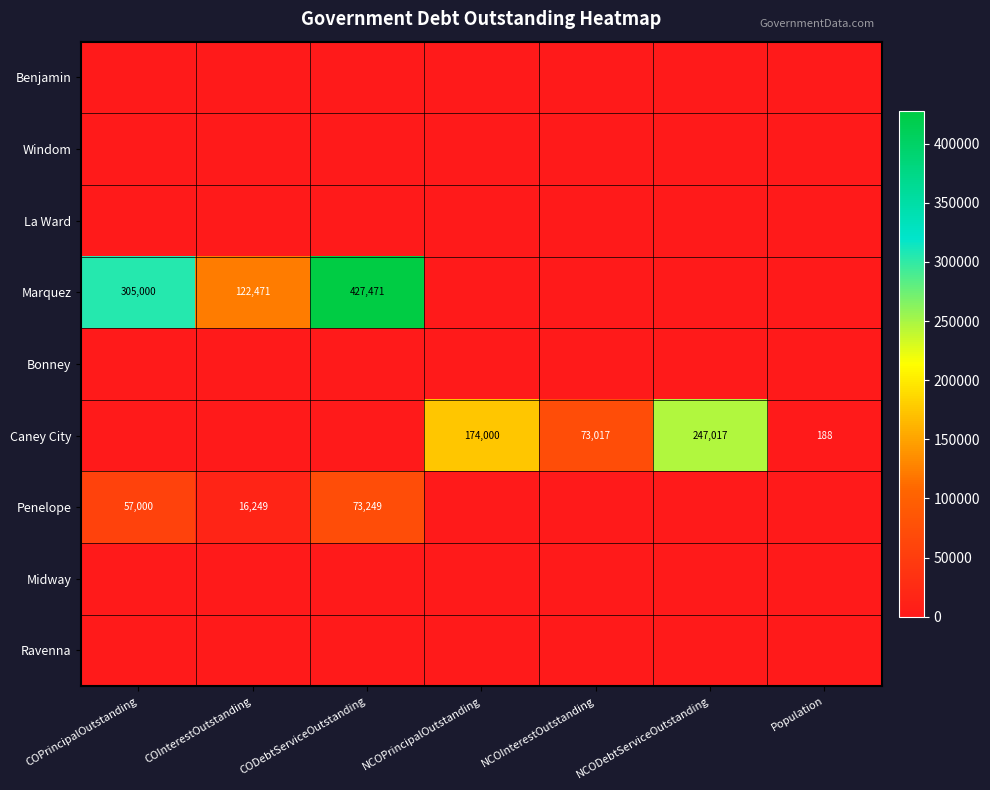

True or false: Marquez has a value of 205993 at COPrincipalOutstanding.

False